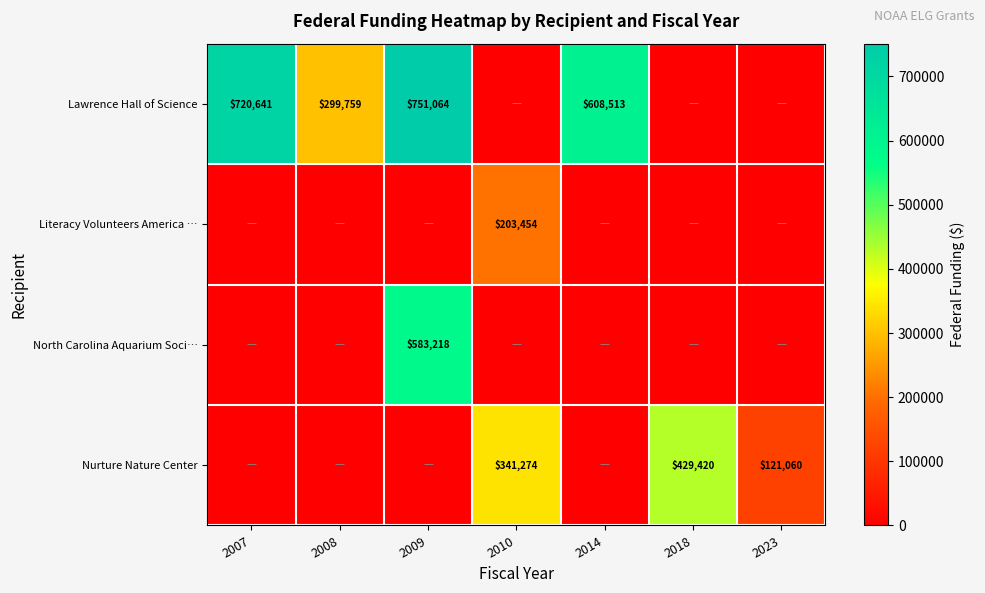

The Lawrence Hall of Science series shows 439560 at 2008. True or false?

False